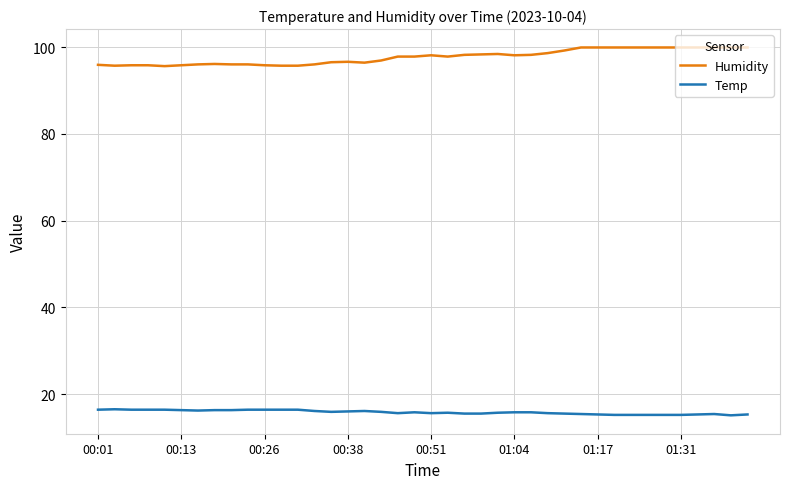

Which series has the largest total across all categories?

Humidity